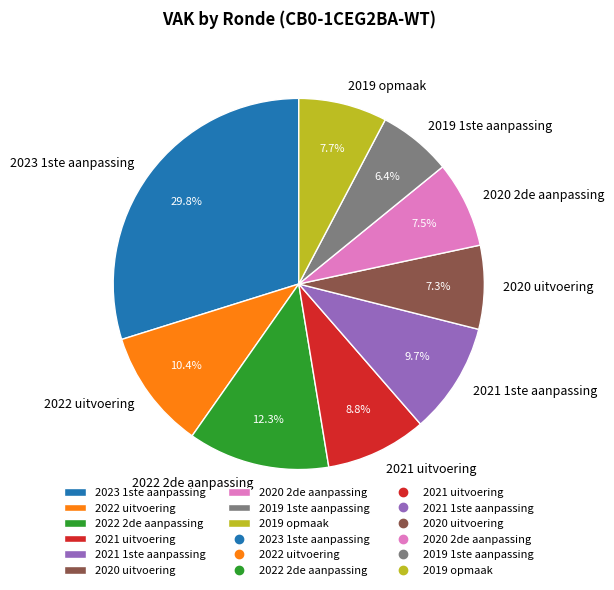

Is there any slice that represents more than half of the pie?

No